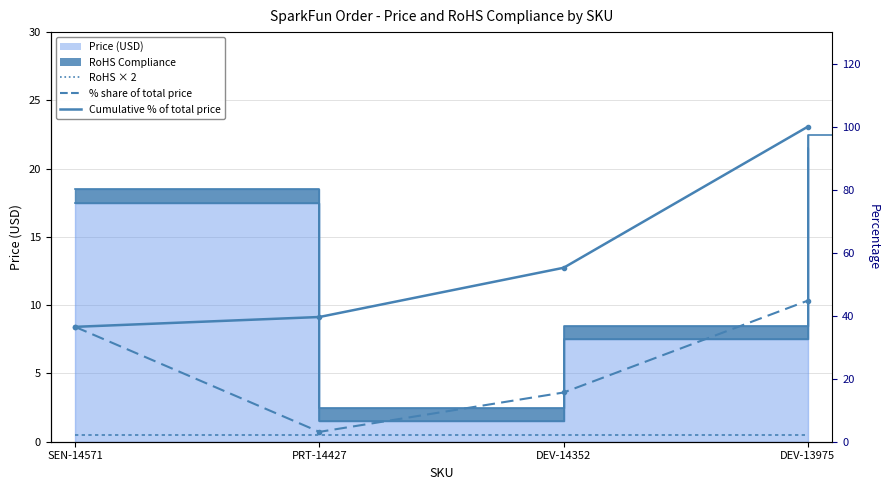

True or false: RoHS × 2 (reference line) and % share of total price (≥$7.50 SKUs) cross at least once.

False